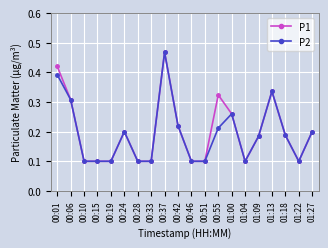

Is the value of P2 at 00:42 greater than the value of P1 at 00:46?

Yes